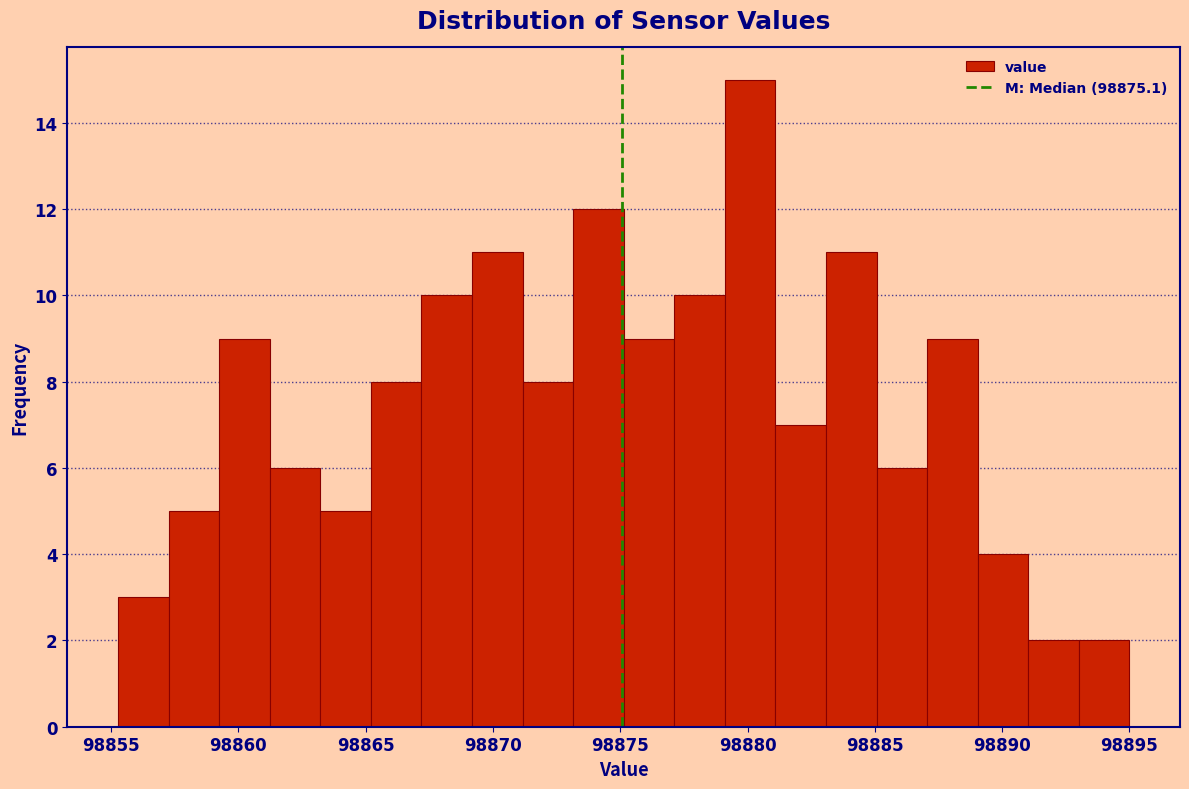

Around what value on the x-axis is the tallest bar? Give the approximate position of its centre, as read against the axis.

98880.0